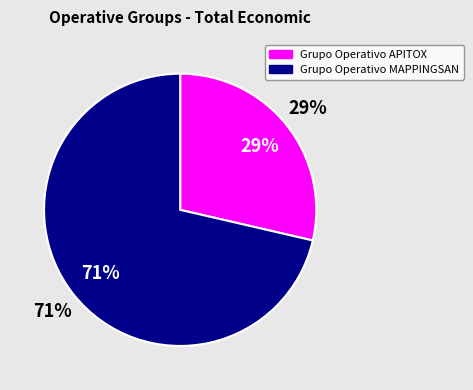

To the nearest percent, what portion does Grupo Operativo APITOX represent?

29%